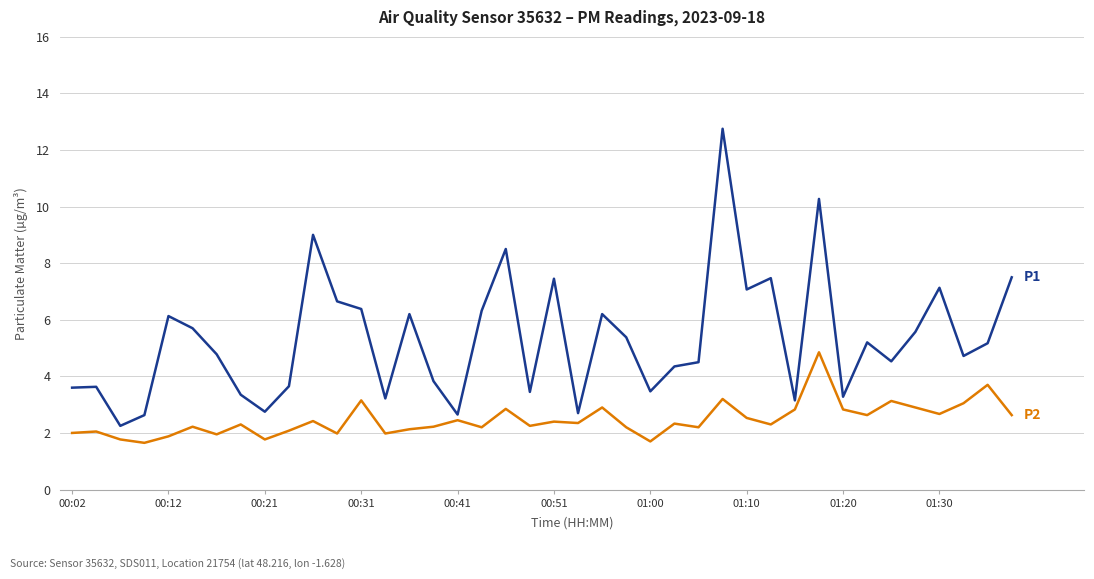

What is the maximum value shown in the chart?

12.8